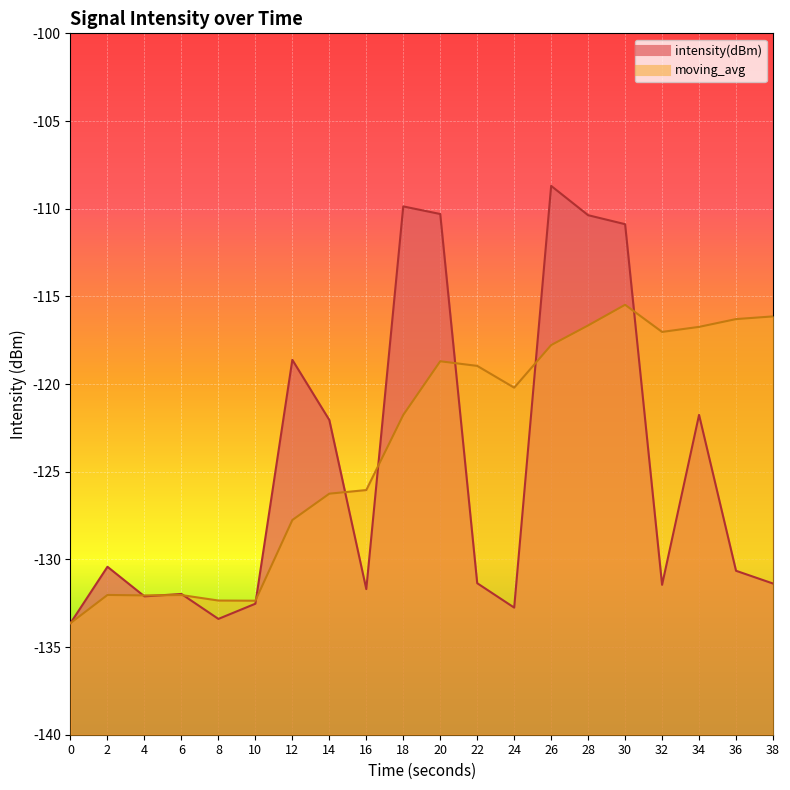

How many lines are shown in the chart?

2